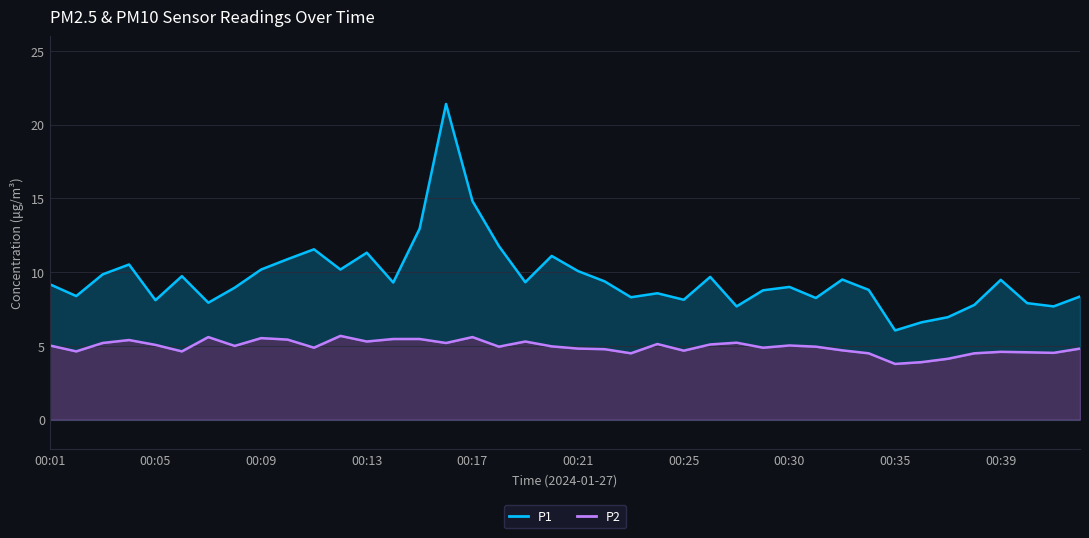

True or false: P2 and P1 intersect in this chart.

False